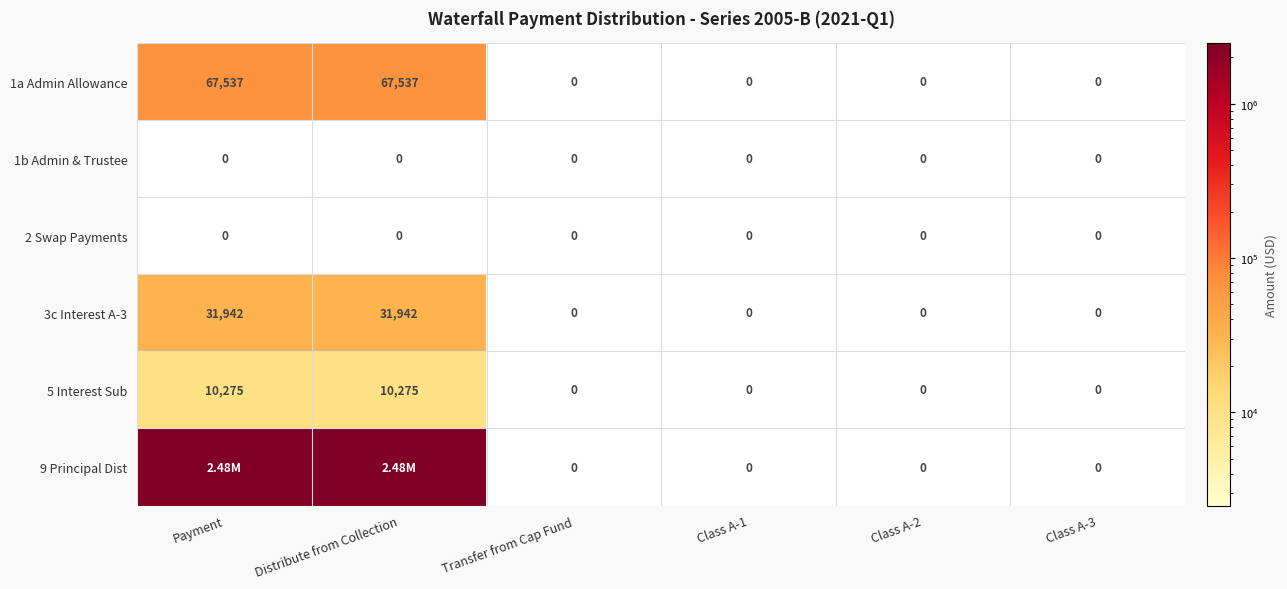

Which has a higher value, Payment or Transfer from Cap Fund?

Payment